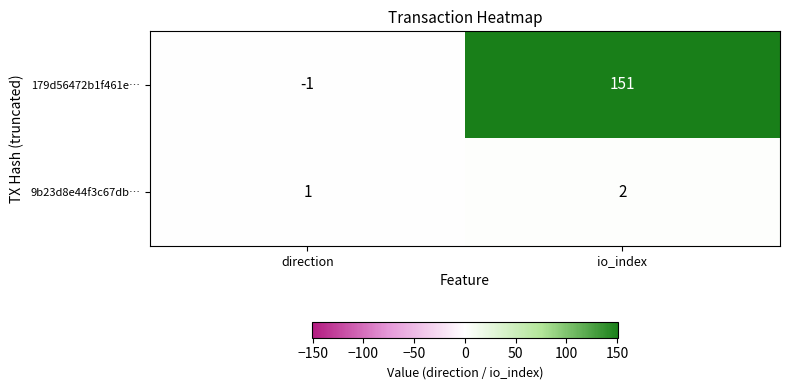

At which category is the sum across all series the highest?

io_index